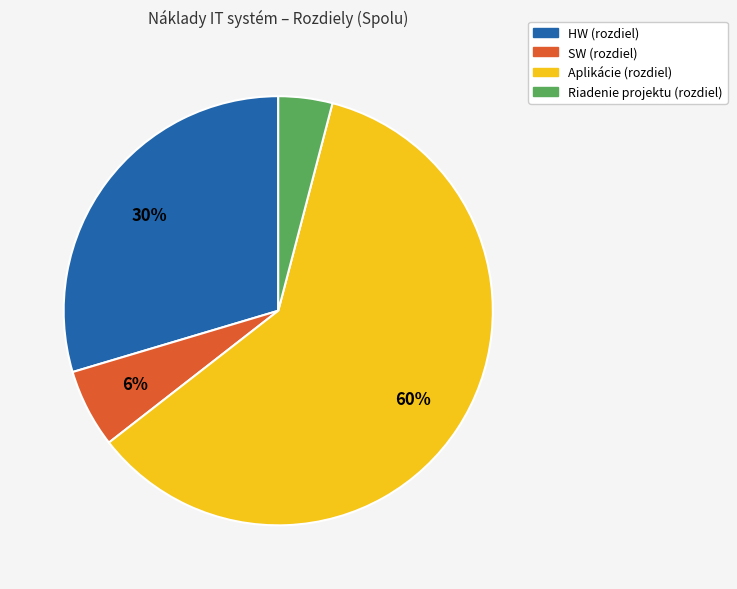

Approximately how many times larger is the value at SW (rozdiel) compared to Aplikácie (rozdiel)?

0.1